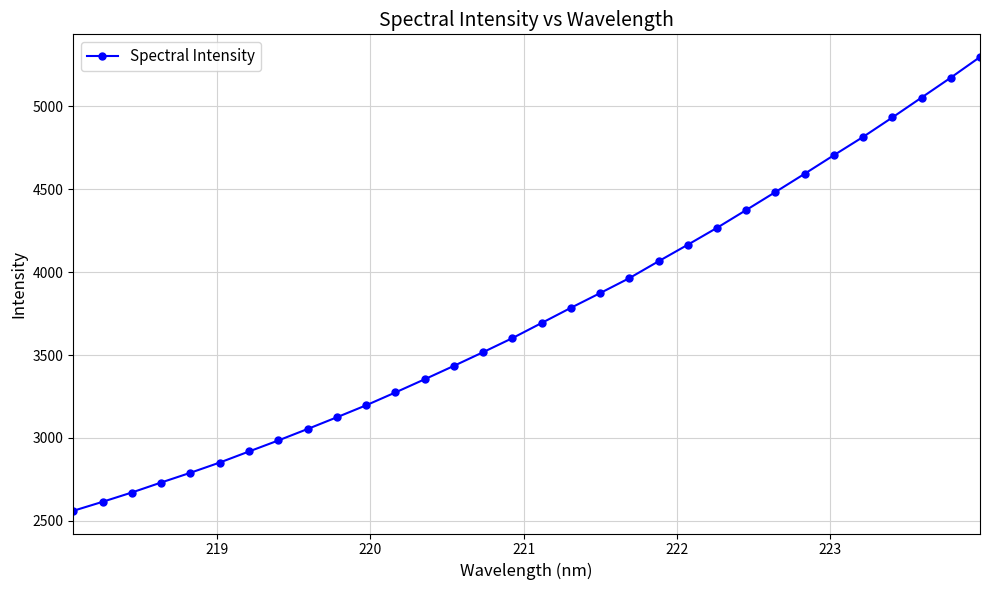

What is the maximum value shown in the chart?

5297.6